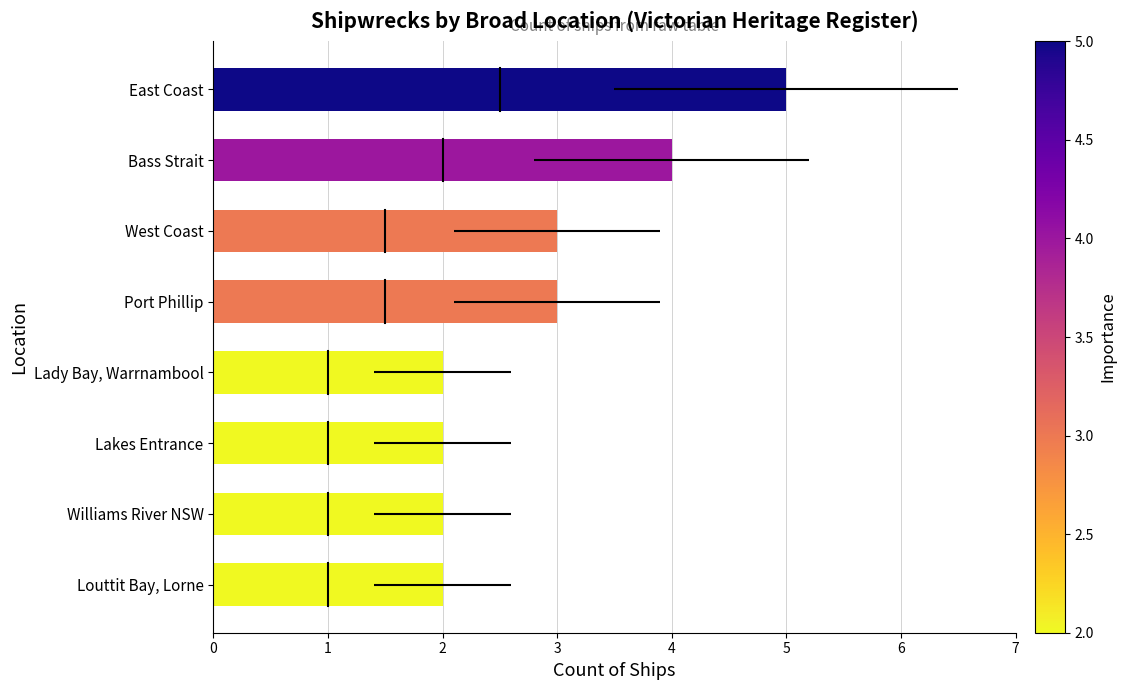

What is the sum of the values at Williams River NSW and Bass Strait?

6